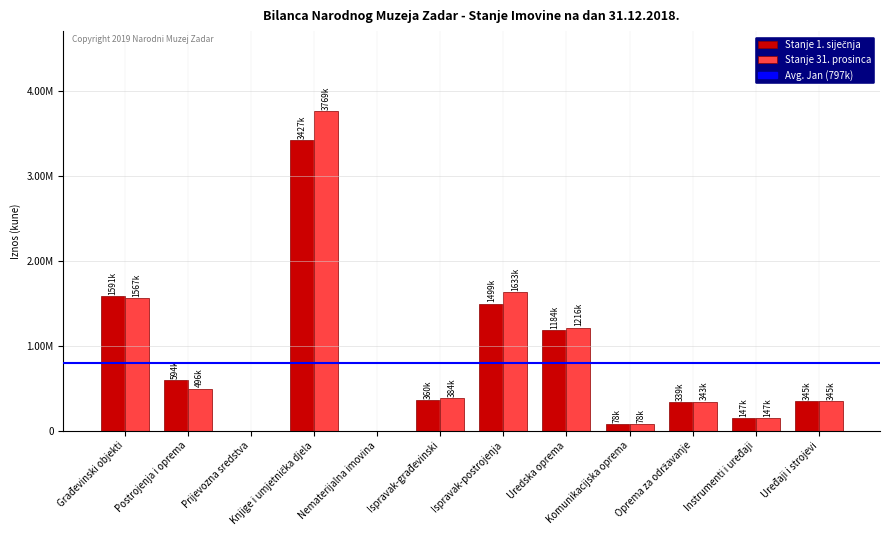

The Stanje 1. siječnja series shows 510829 at Uređaji i strojevi. True or false?

False